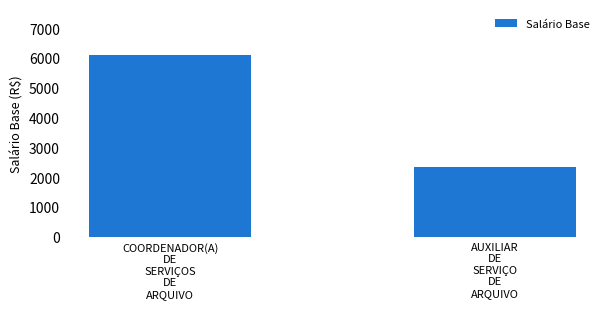

What is the value of the 1st bar from the left?

6110.8